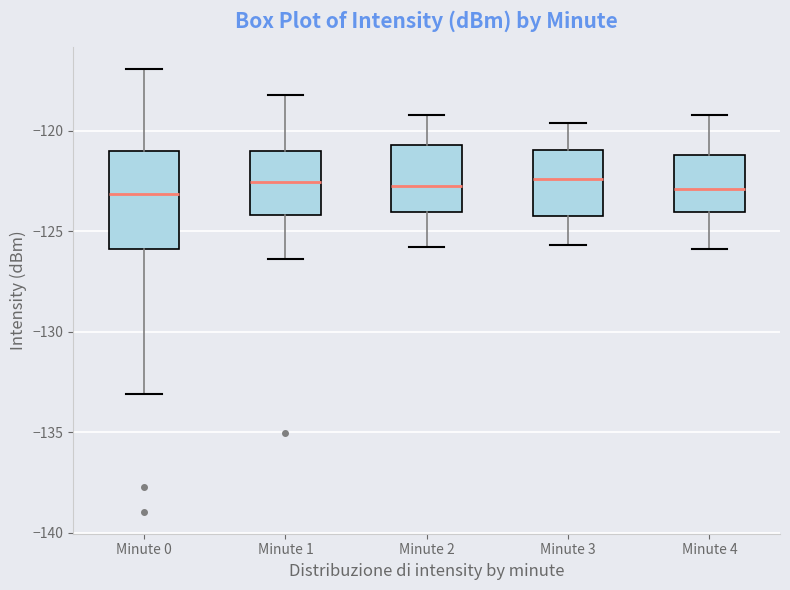

Comparing the boxes themselves (not the whiskers), which one is the tallest?

Minute 0